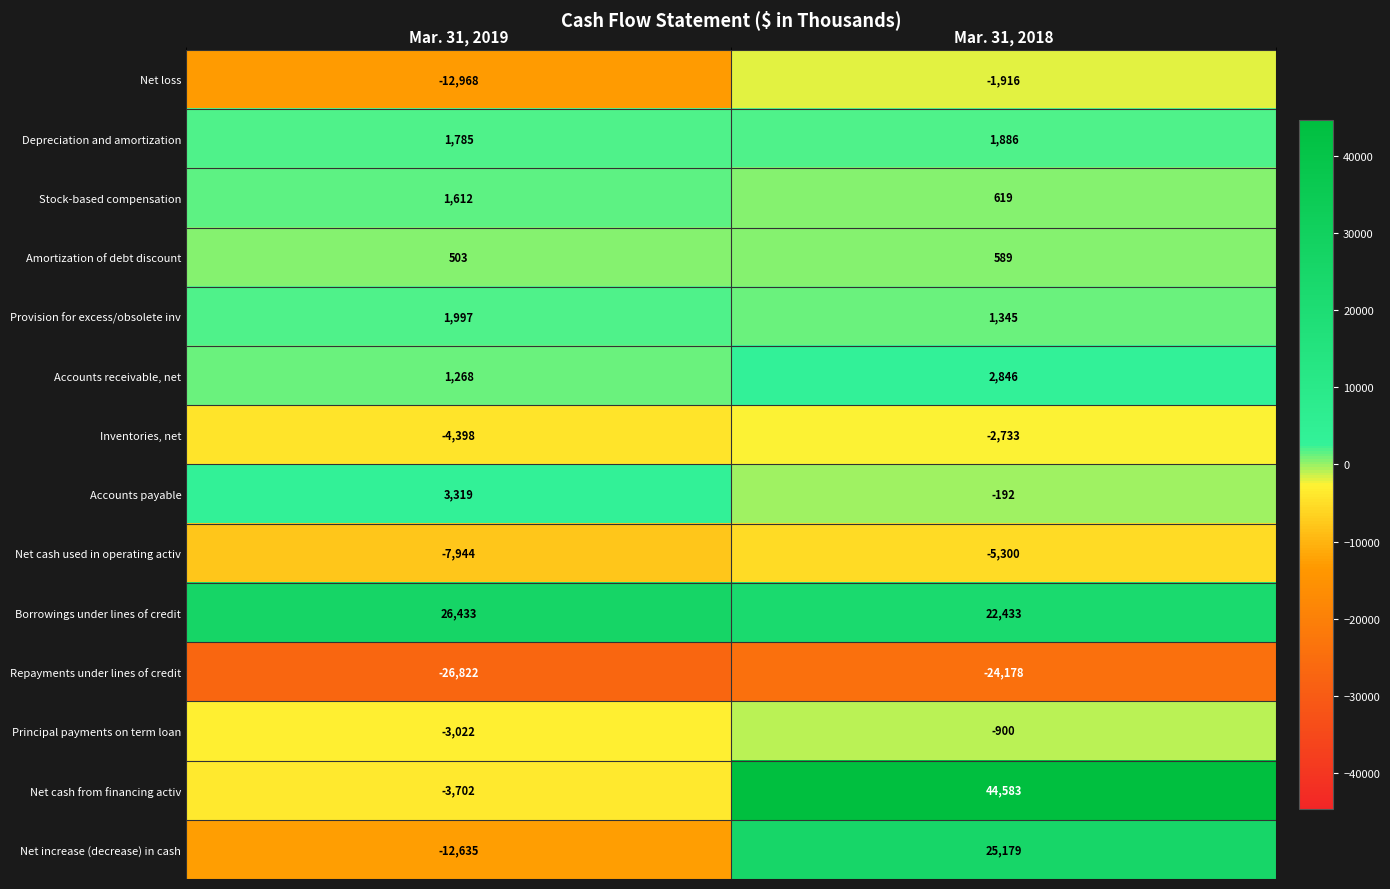

At Mar. 31, 2018, list the series in order from smallest to largest.

Repayments under lines of credit, Net cash used in operating activ, Inventories, net, Net loss, Principal payments on term loan, Accounts payable, Amortization of debt discount, Stock-based compensation, Provision for excess/obsolete inv, Depreciation and amortization, Accounts receivable, net, Borrowings under lines of credit, Net increase (decrease) in cash, Net cash from financing activ